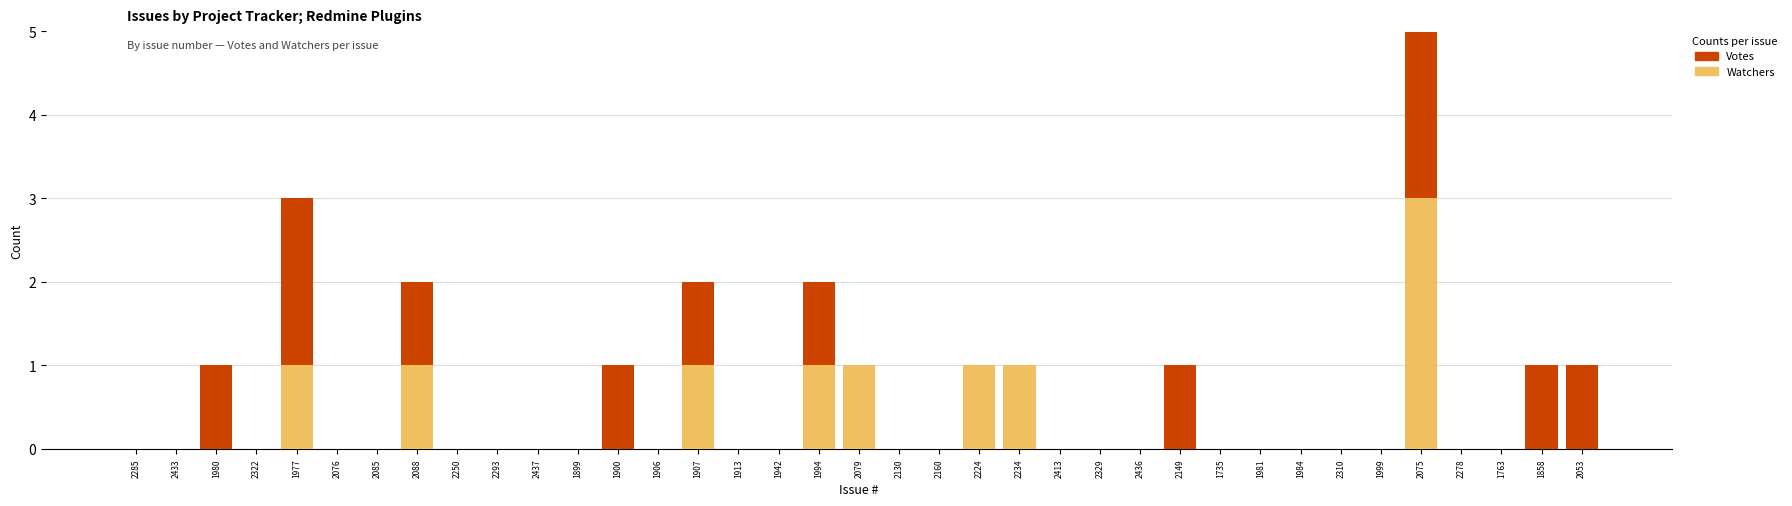

What position from the right is 2322?

34